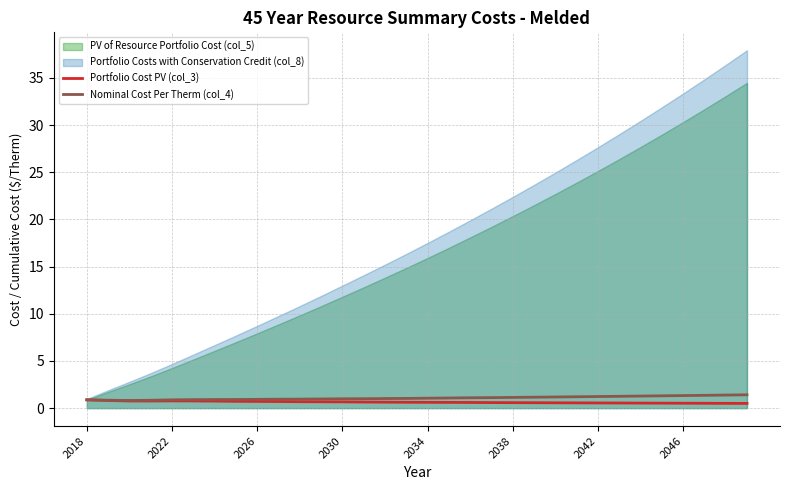

At which category does Portfolio Cost PV (col_3) reach its first local valley?

2030